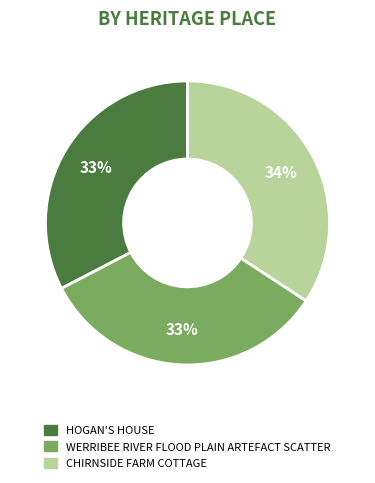

Combined, do WERRIBEE RIVER FLOOD PLAIN ARTEFACT SCATTER and HOGAN'S HOUSE account for over 50%?

Yes